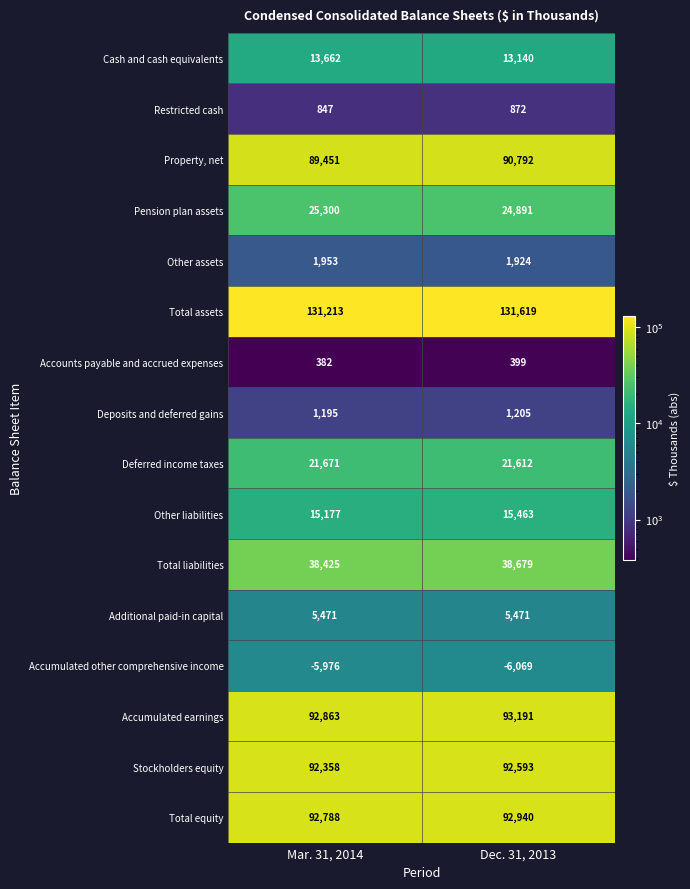

At which label is Deferred income taxes closest to 21641?

Dec. 31, 2013